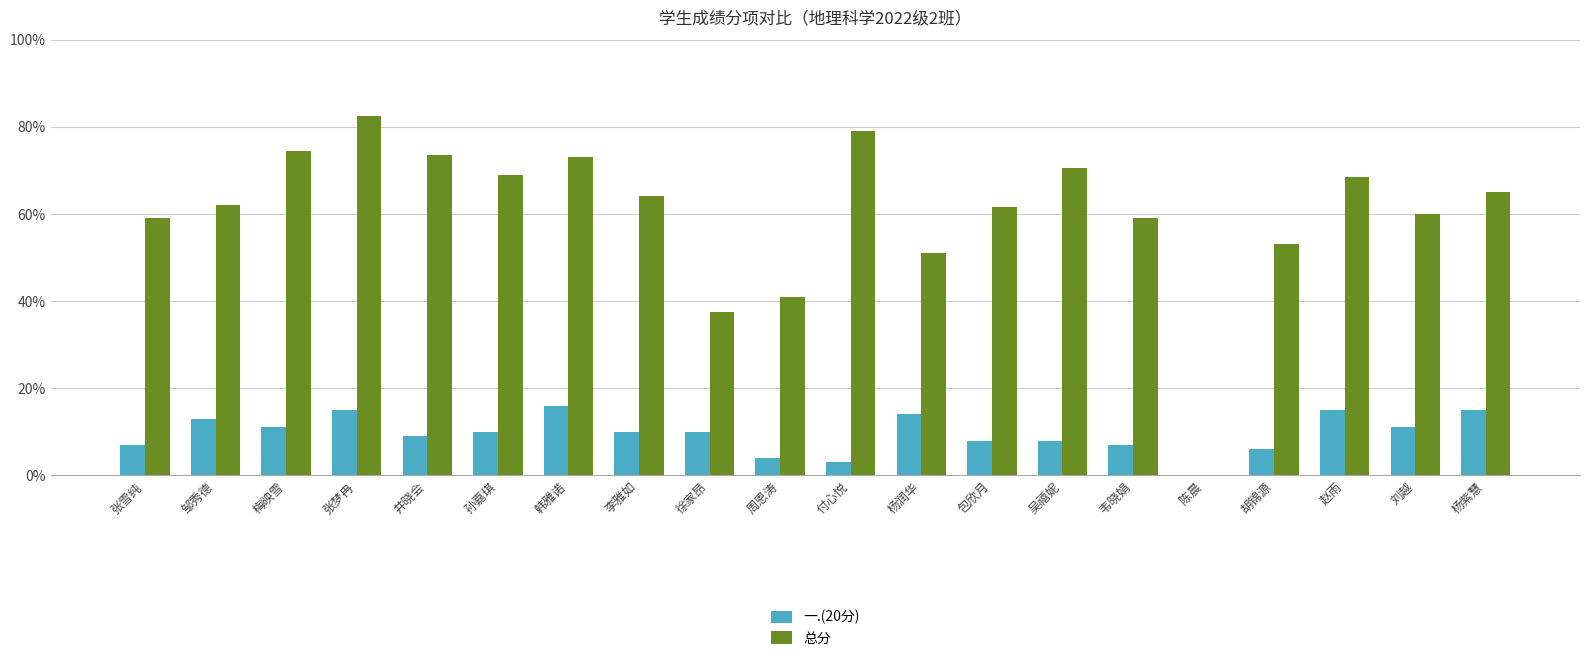

Count the number of data series in this chart.

2